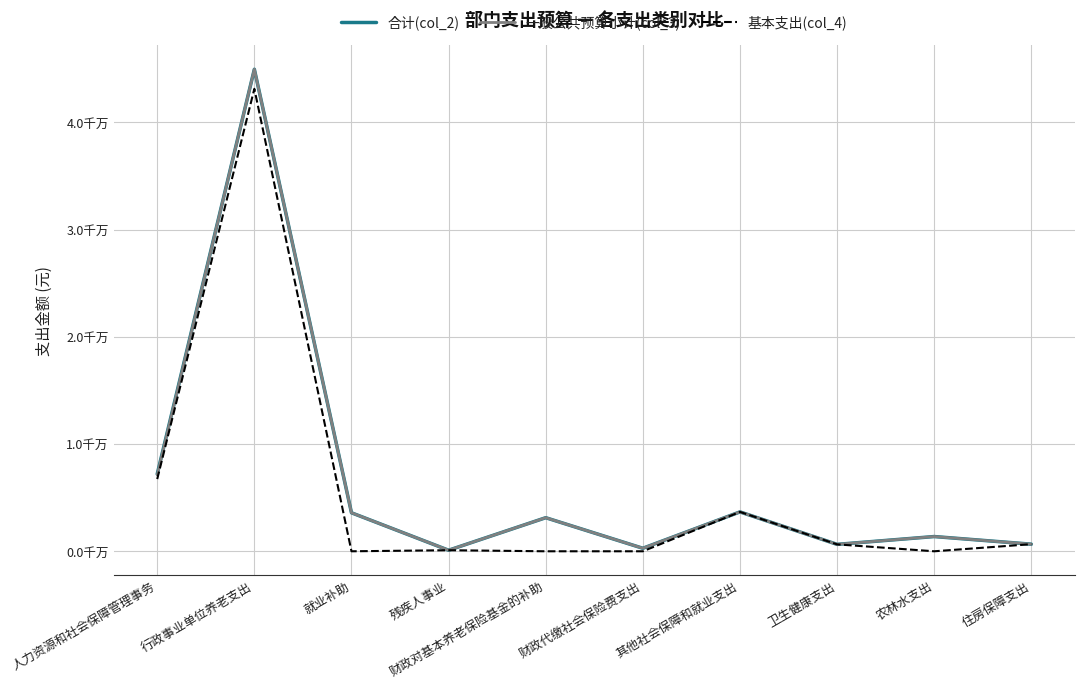

What are all the series names shown in the legend?

合计(col_2), 一般公共预算小计(col_3), 基本支出(col_4)